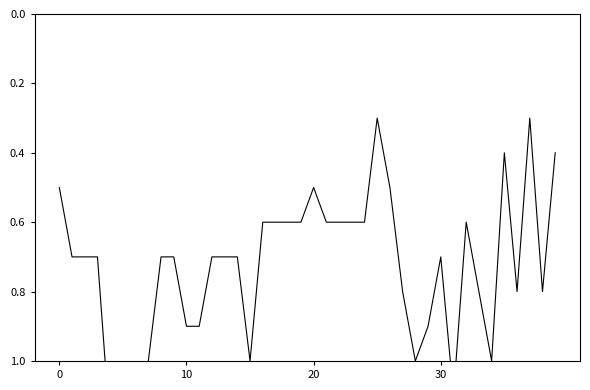

Which category has the highest value across all series?

5